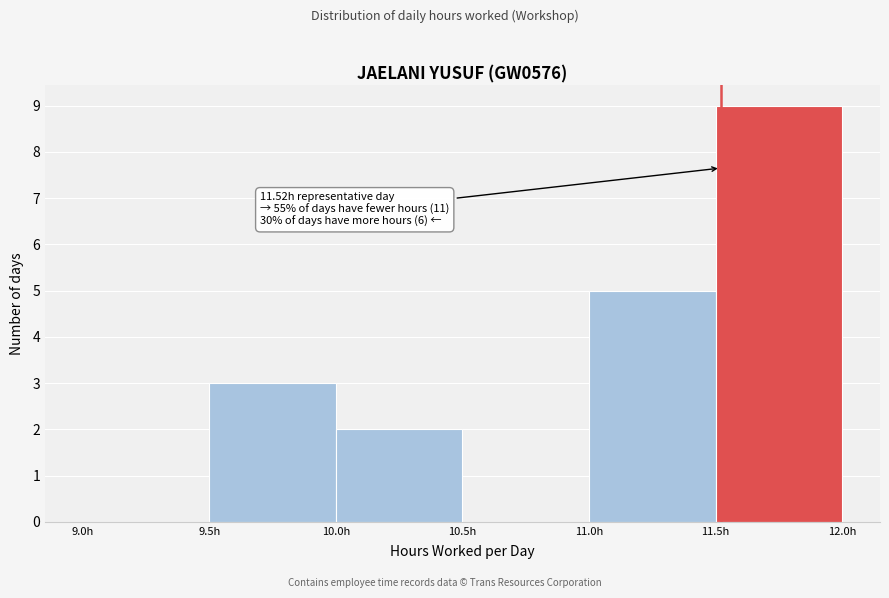

Which range on the x-axis has the tallest bar?

11.5 to 12.0